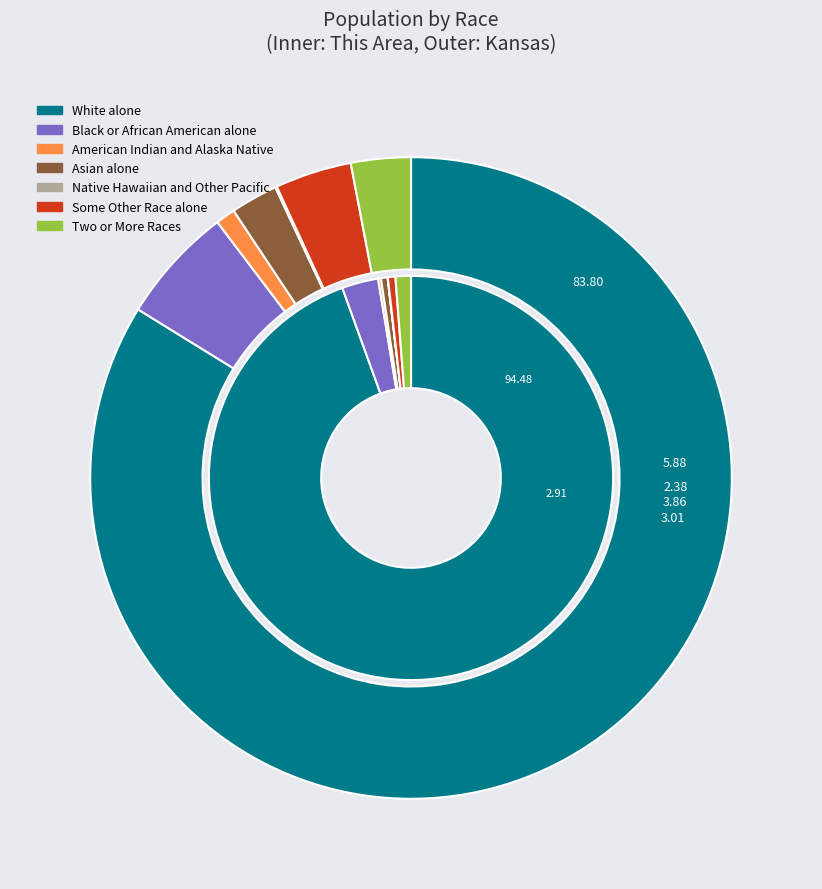

Which has a higher value, White alone or Native Hawaiian and Other Pacific?

White alone